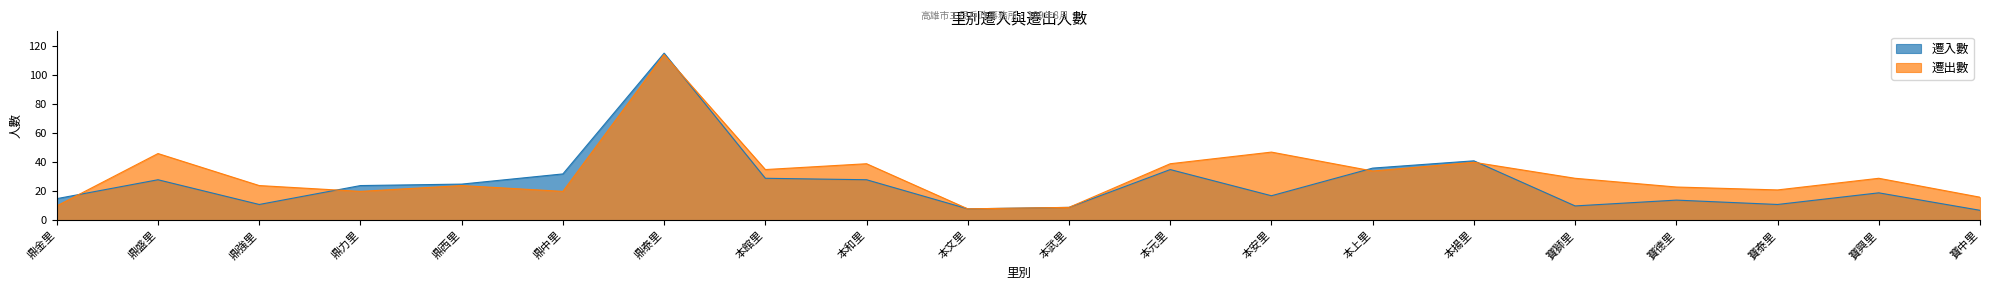

Where do 遷入數 and 遷出數 first cross each other?

鼎金里 and 鼎盛里